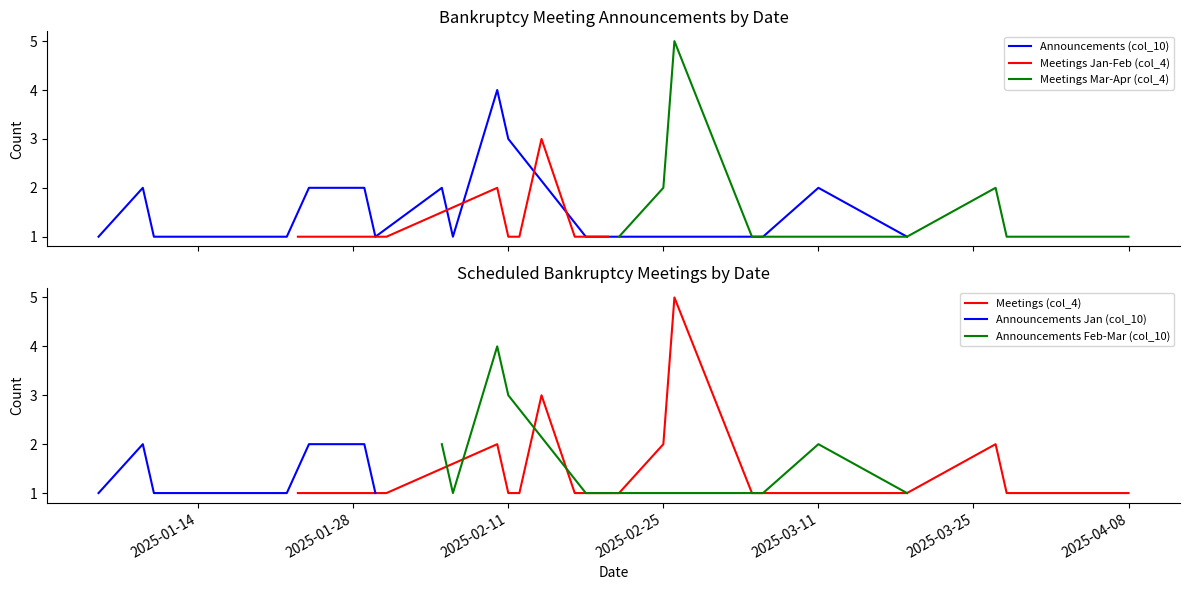

What is the highest value of the Announcements (col_10) series?

4